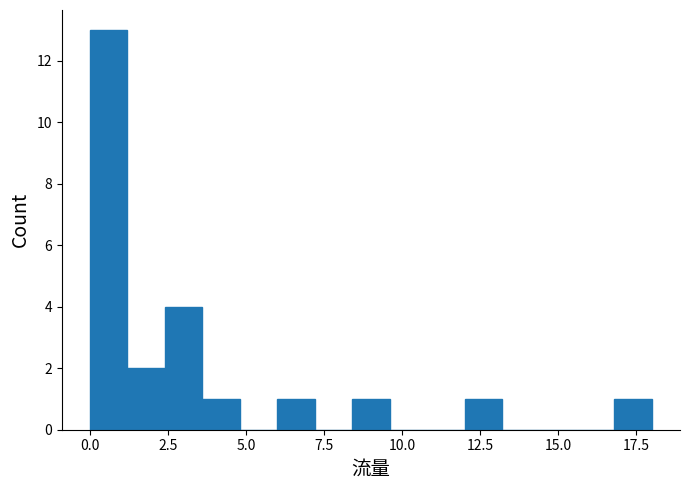

Read against the x-axis, roughly where is the centre of the tallest bar?

0.5